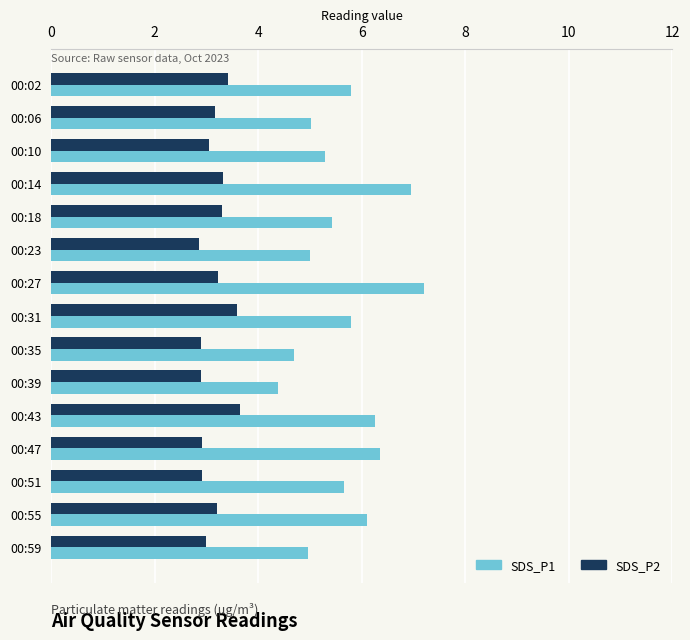

Is the value of SDS_P2 at 00:14 greater than the value of SDS_P1 at 00:10?

No